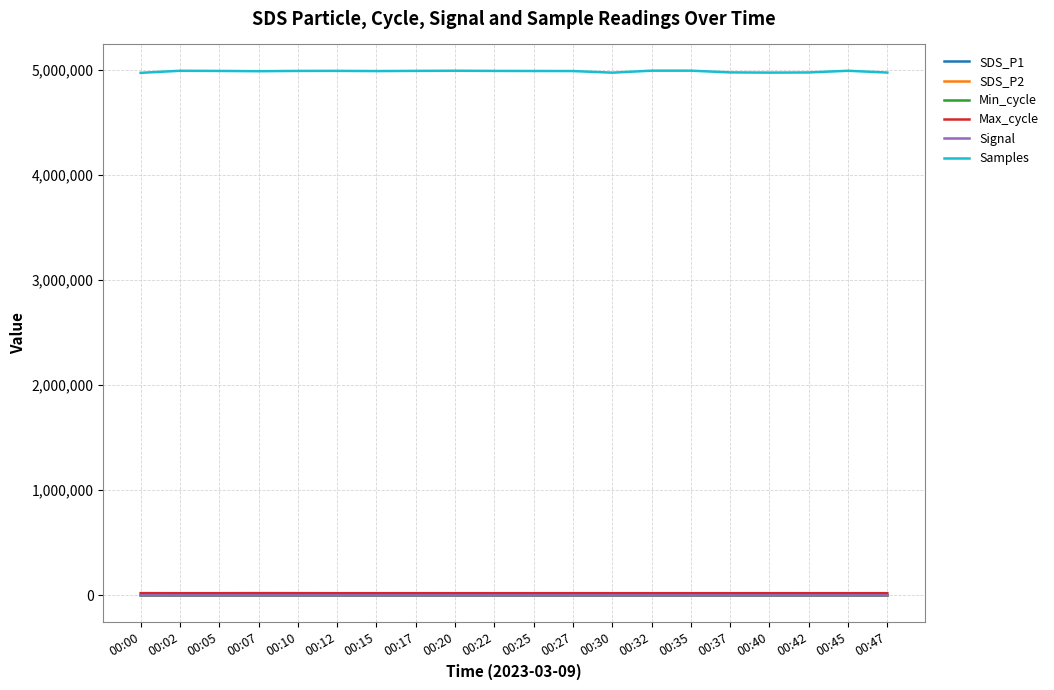

What are all the series names shown in the legend?

SDS_P1, SDS_P2, Min_cycle, Max_cycle, Signal, Samples